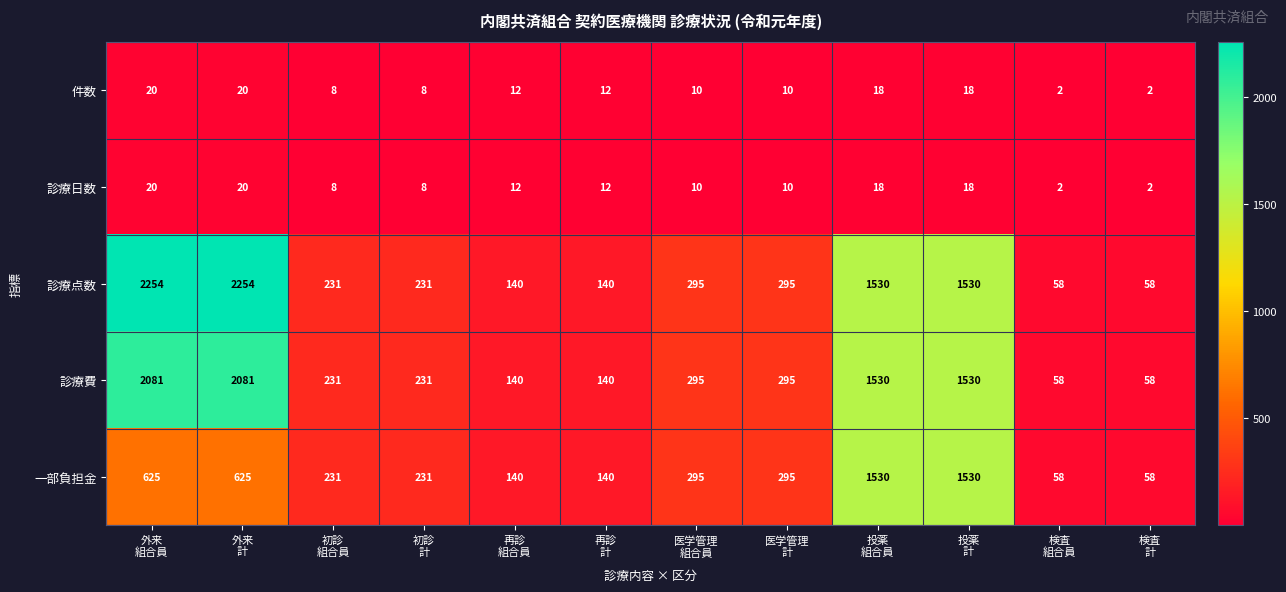

What is the difference between the second highest and second lowest values in the 件数 series?

18